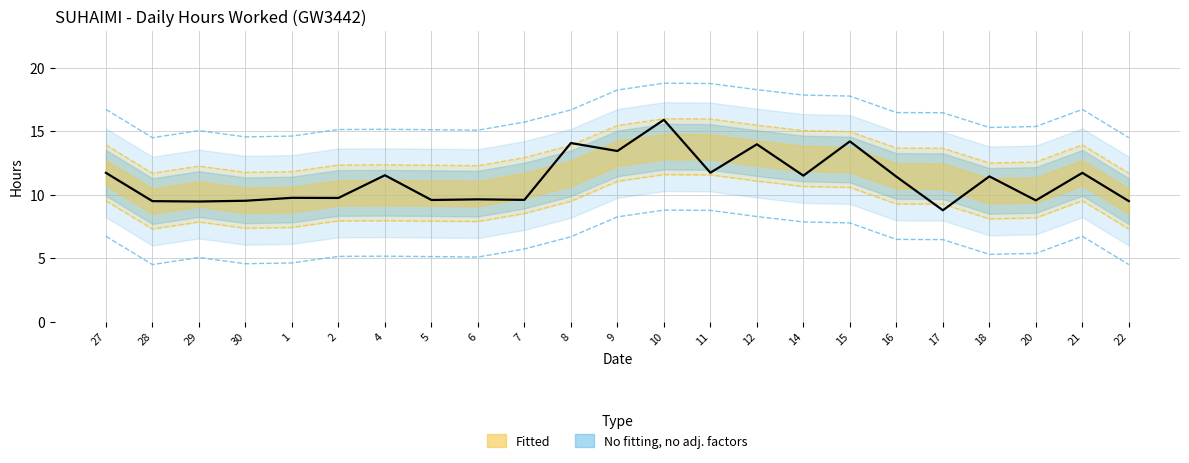

Is it true that the value at 20 is 9.6?

True